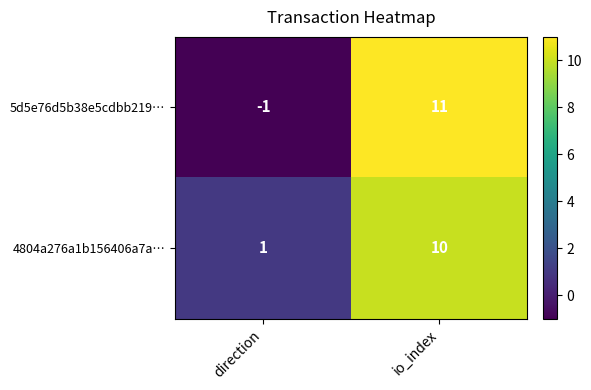

The 4804a276a1b156406a7a… series shows 10 at io_index. True or false?

True